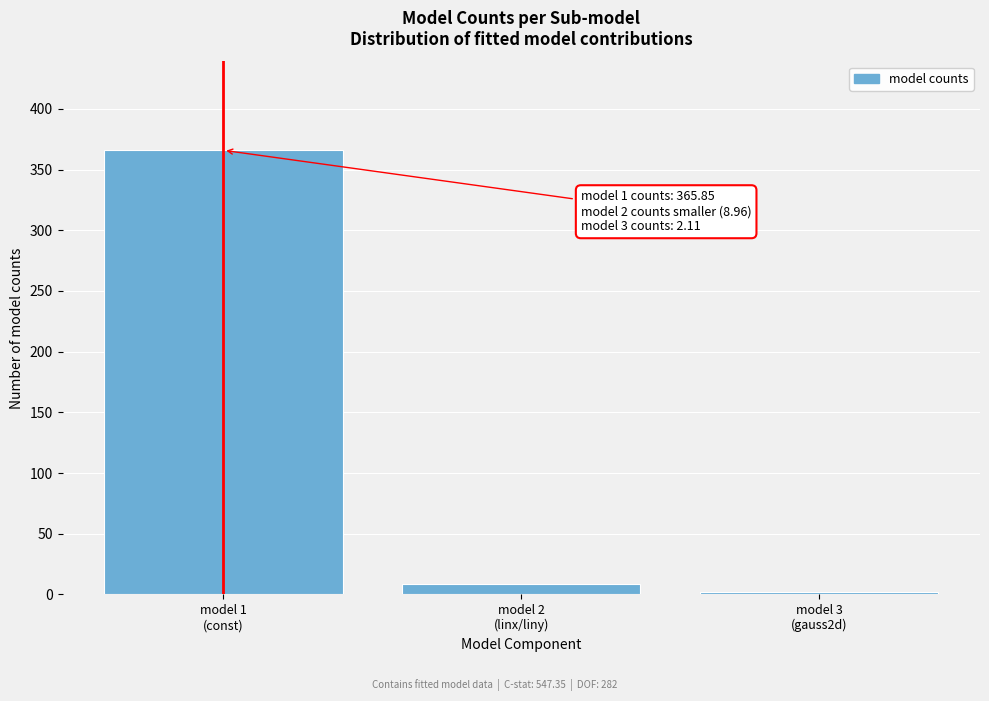

Reading right to left, transcribe all the data shown in this chart.

2.1	9.0	365.9